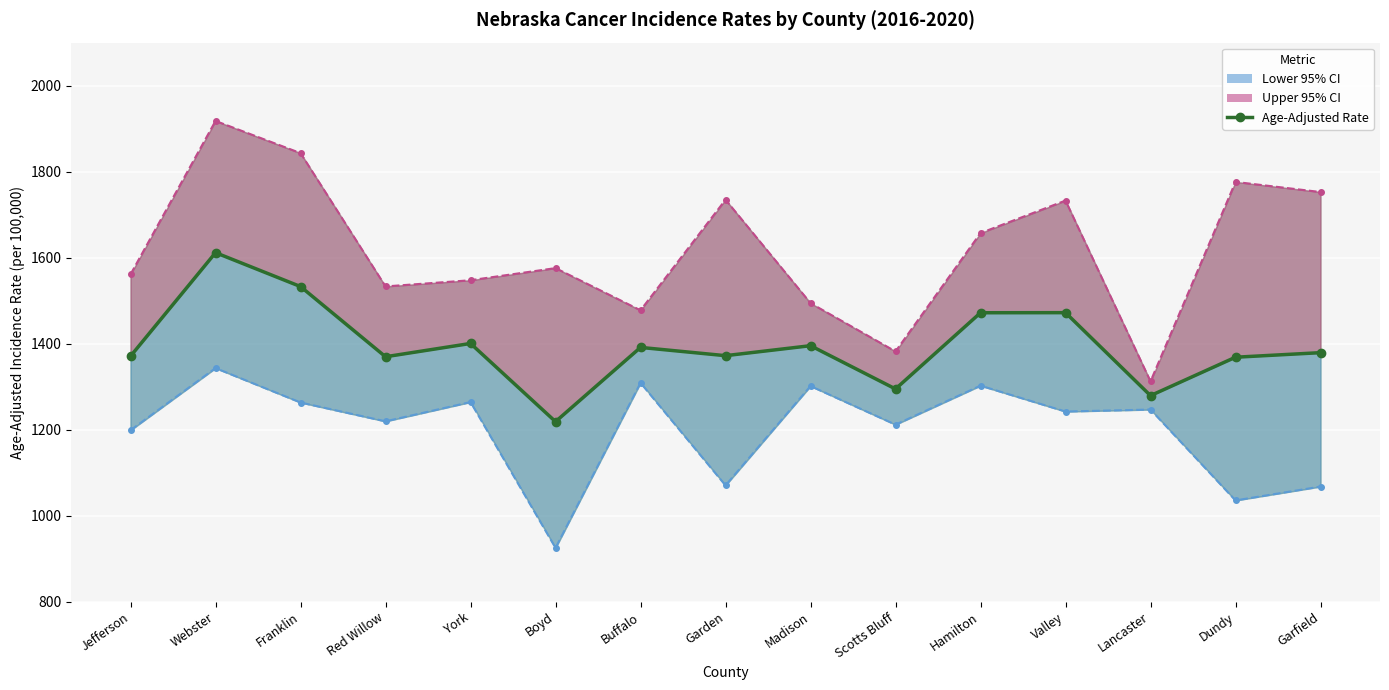

At which category is the sum across all series the highest?

Webster